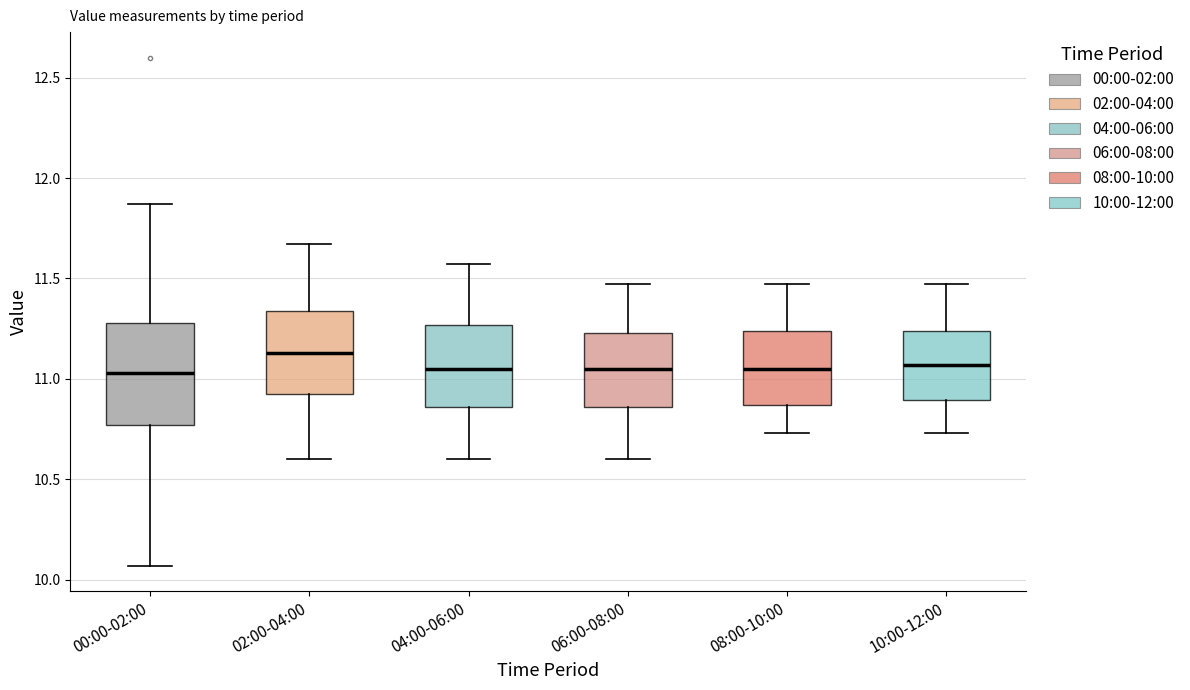

Which box is the tallest, from its lower edge to its upper edge?

00:00-02:00